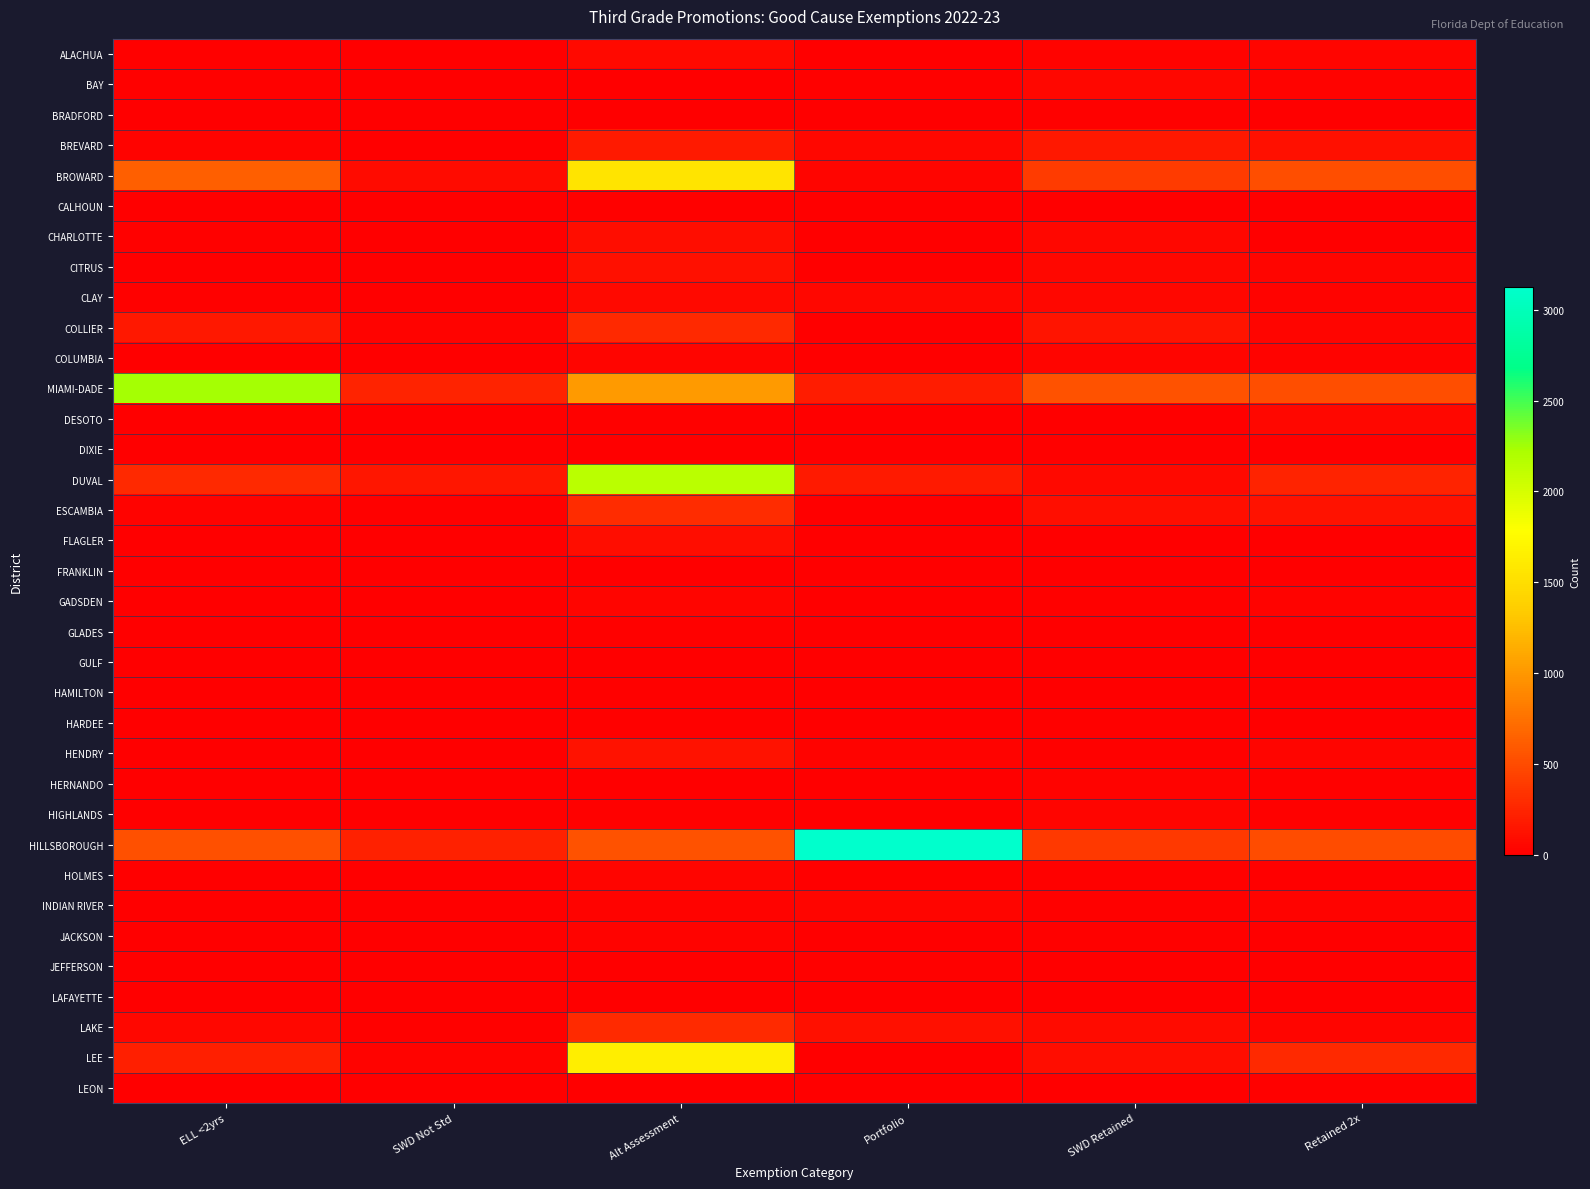

Which category has the lowest value across all series?

SWD Not Std